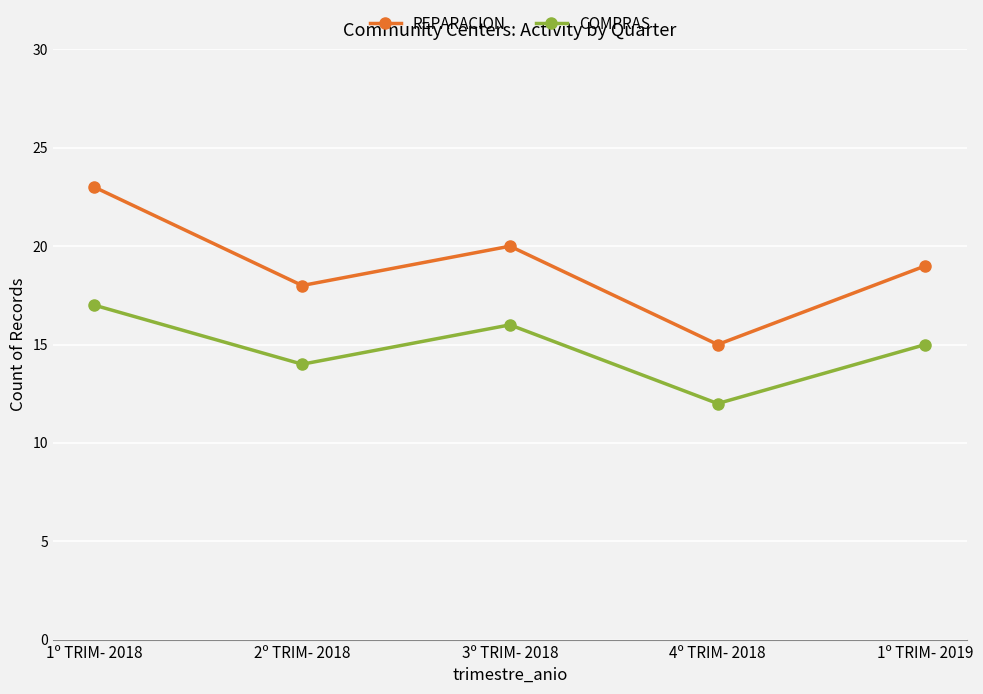

Reading left to right, extract all data points from this chart.

REPARACION: 1º TRIM- 2018=23	2º TRIM- 2018=18	3º TRIM- 2018=20	4º TRIM- 2018=15	1º TRIM- 2019=19
COMPRAS: 1º TRIM- 2018=17	2º TRIM- 2018=14	3º TRIM- 2018=16	4º TRIM- 2018=12	1º TRIM- 2019=15